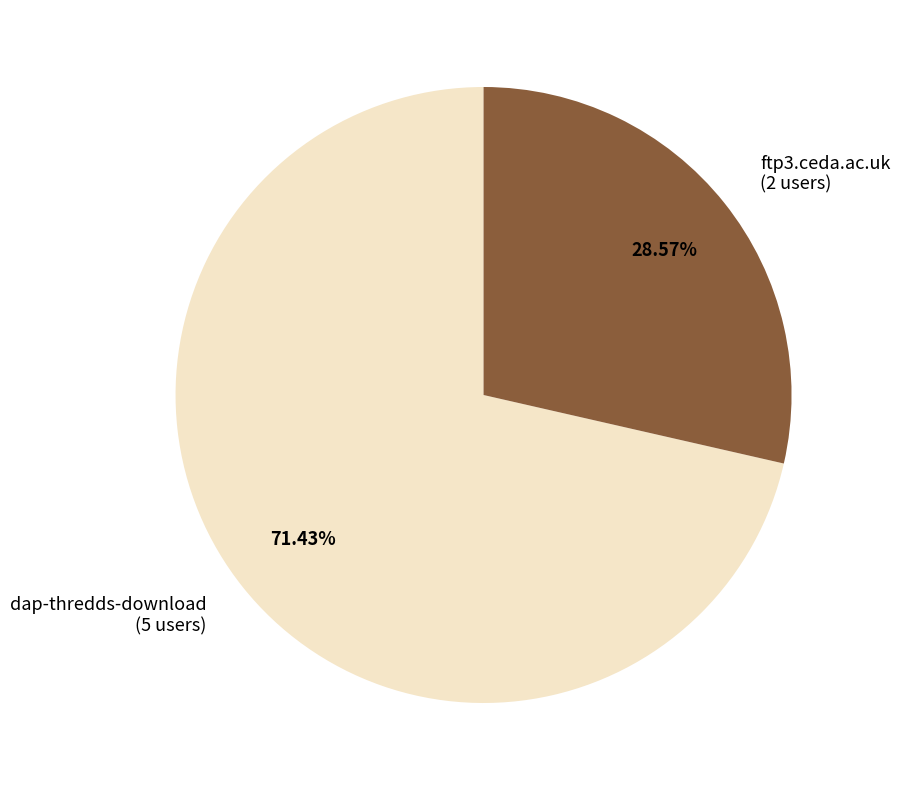

Is ftp3.ceda.ac.uk the majority of the pie?

No